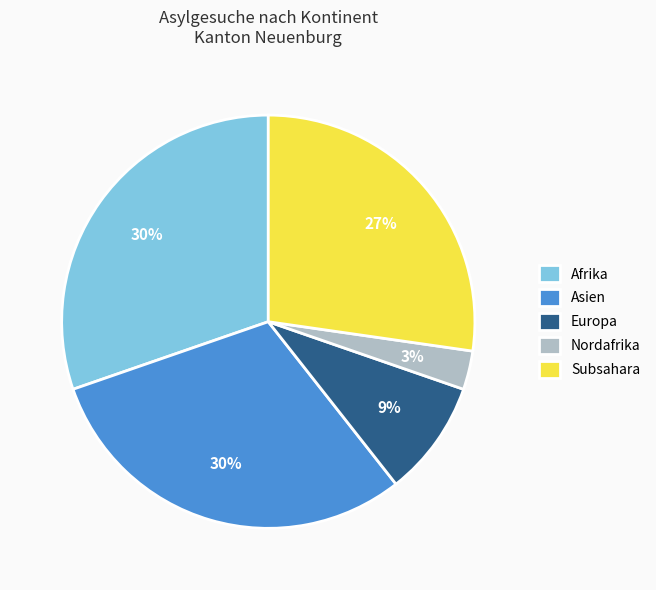

Is it true that Nordafrika is 11% of the pie?

False